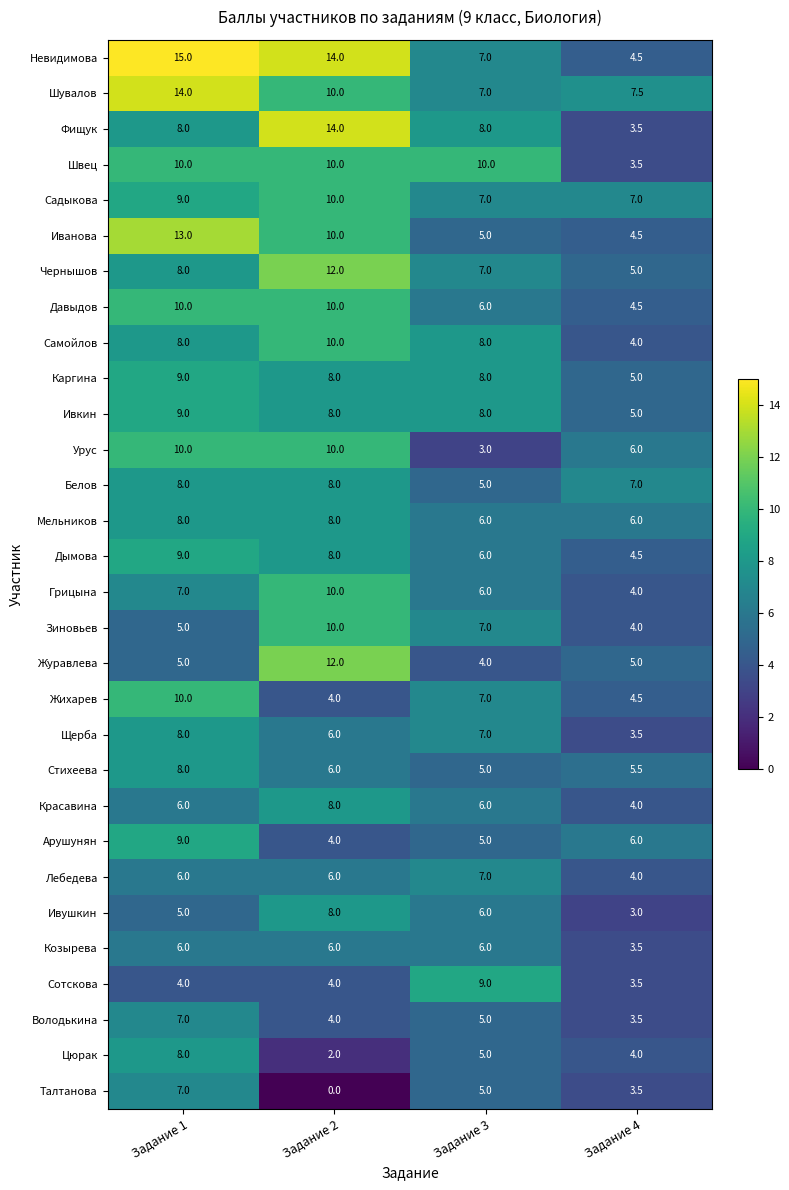

What is the sum of the Грицына values at Задание 1 and Задание 3?

13.0